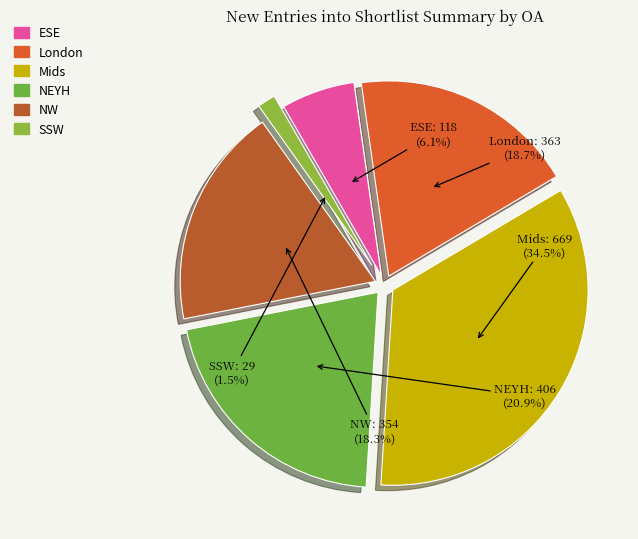

Count the number of slices in the pie.

6